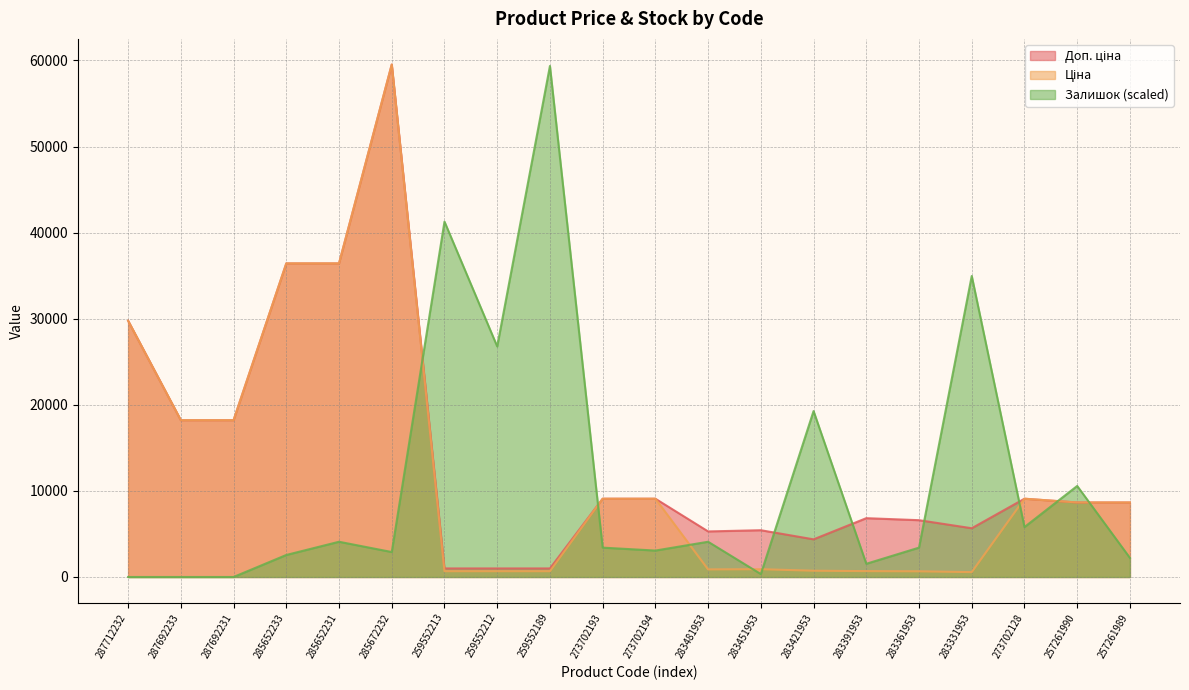

What position from the right is 283391953?

6